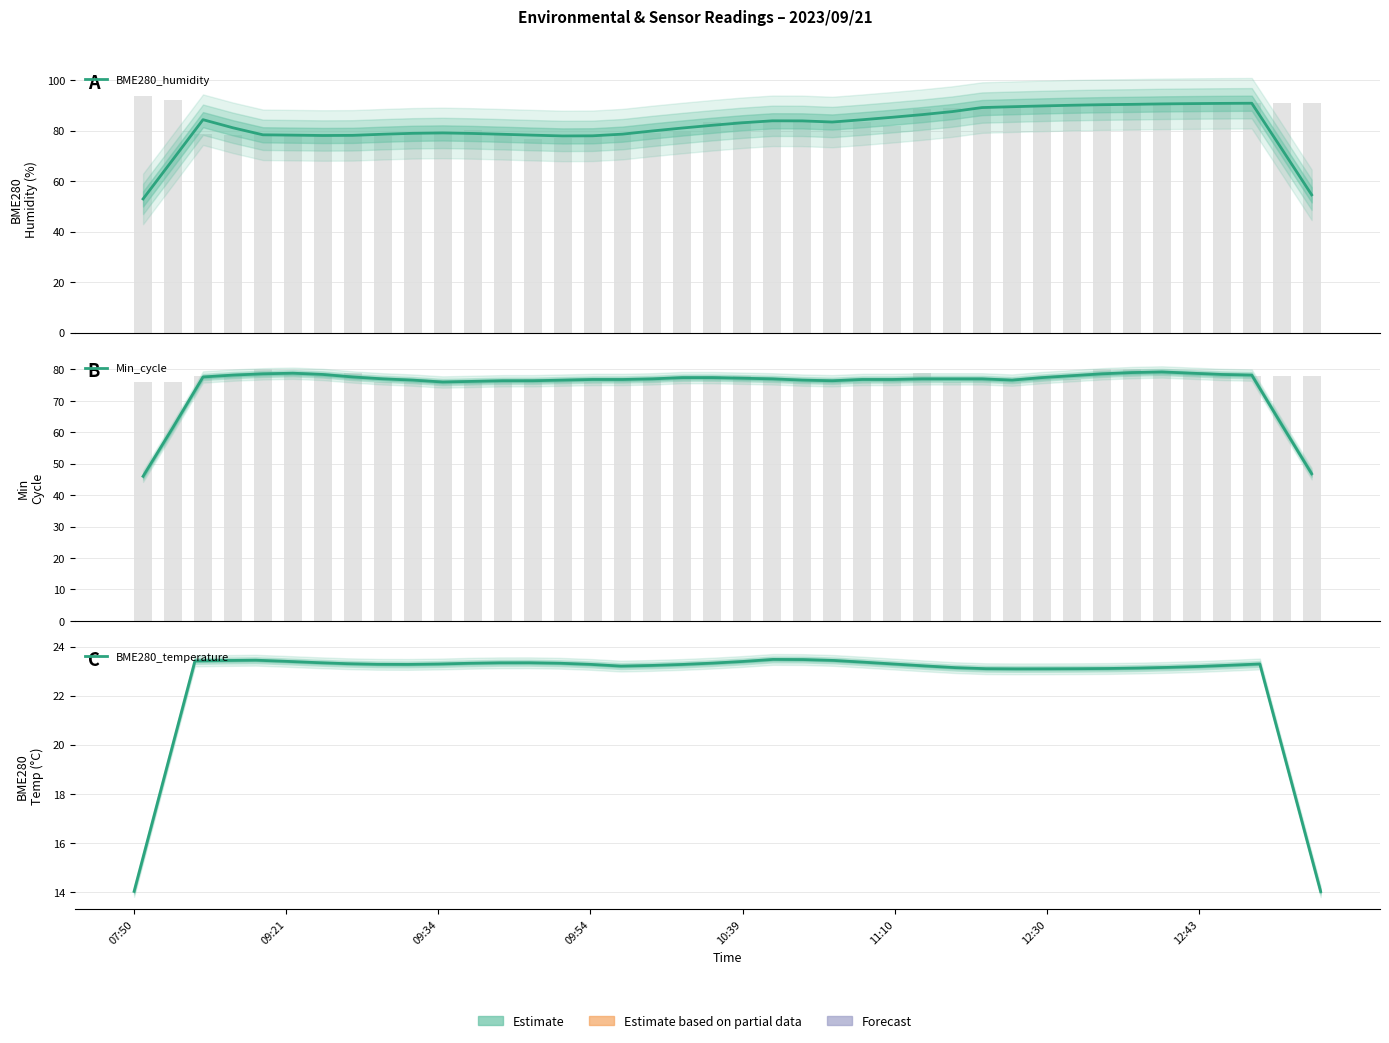

At which label does Min_cycle reach its peak?

34